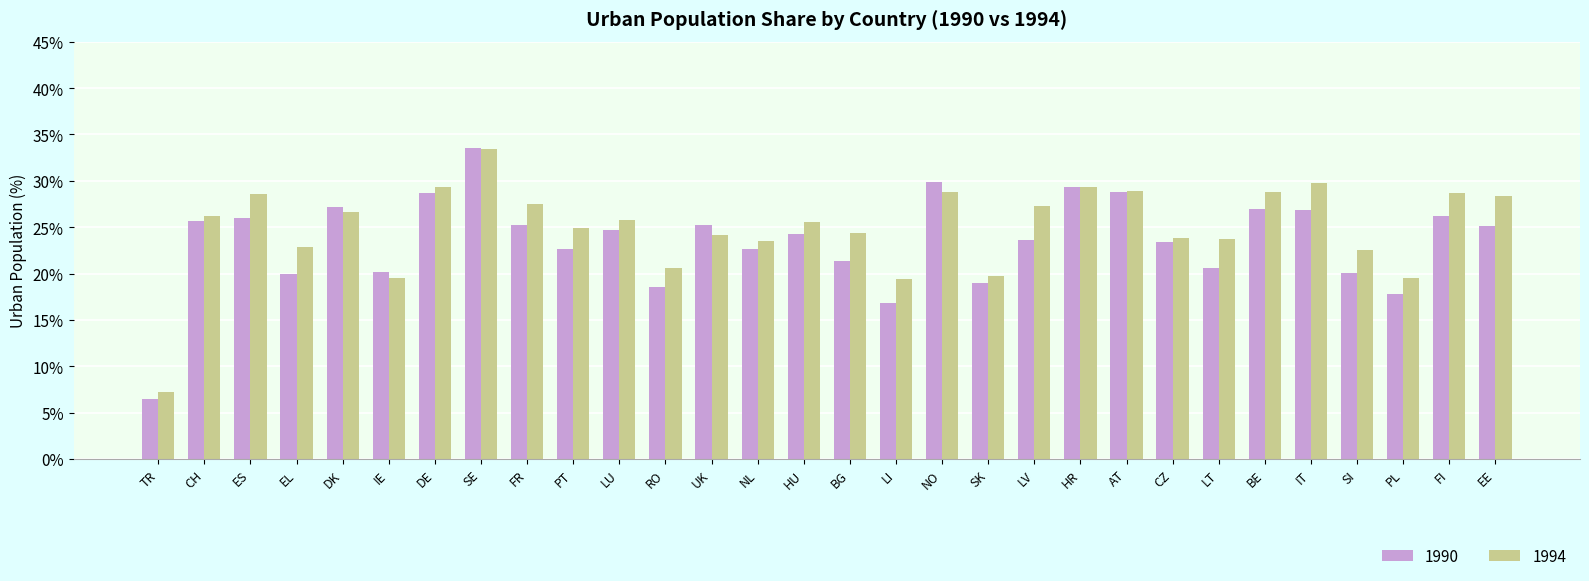

At which category is the sum across all series the highest?

SE